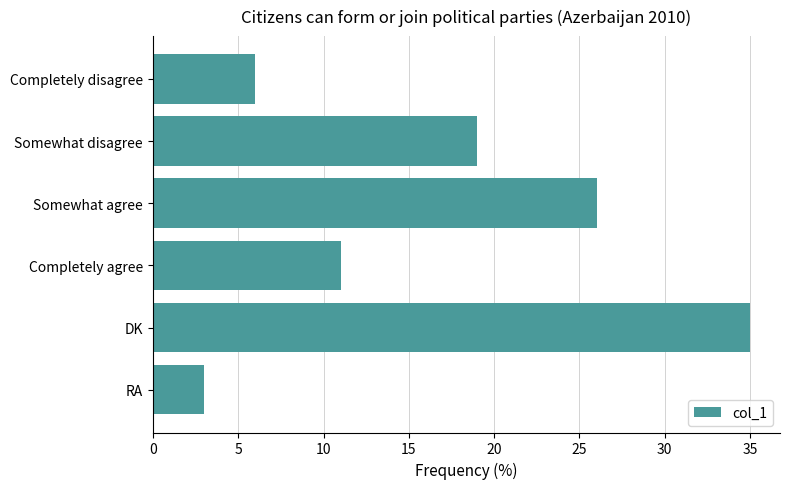

What is the sum of the values at DK and Somewhat agree?

61